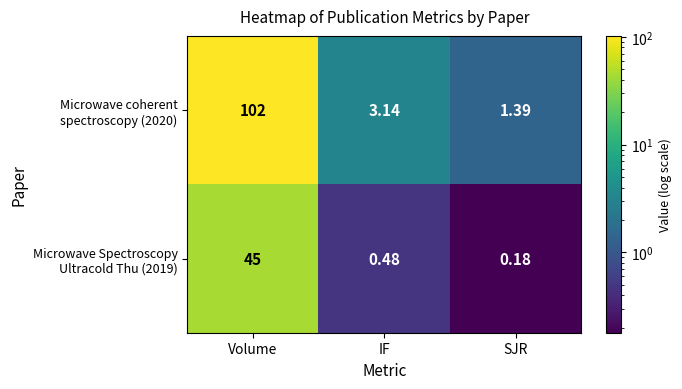

At which category is the sum across all series the highest?

Volume